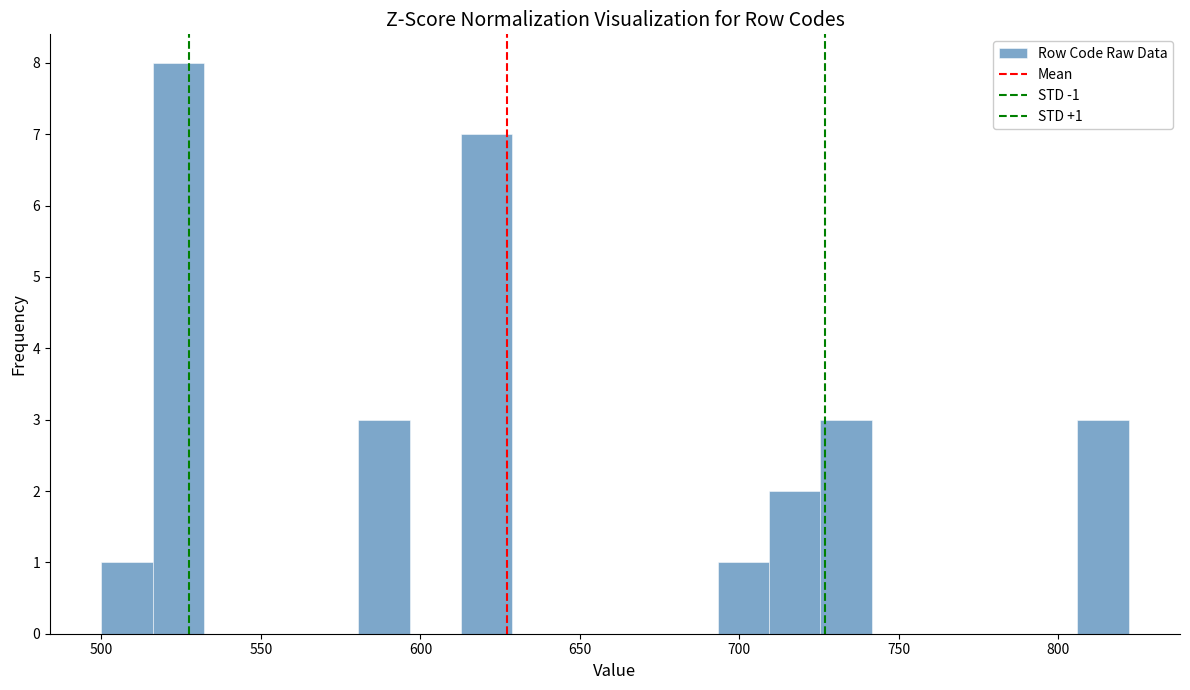

Around what value on the x-axis is the tallest bar? Give the approximate position of its centre, as read against the axis.

525